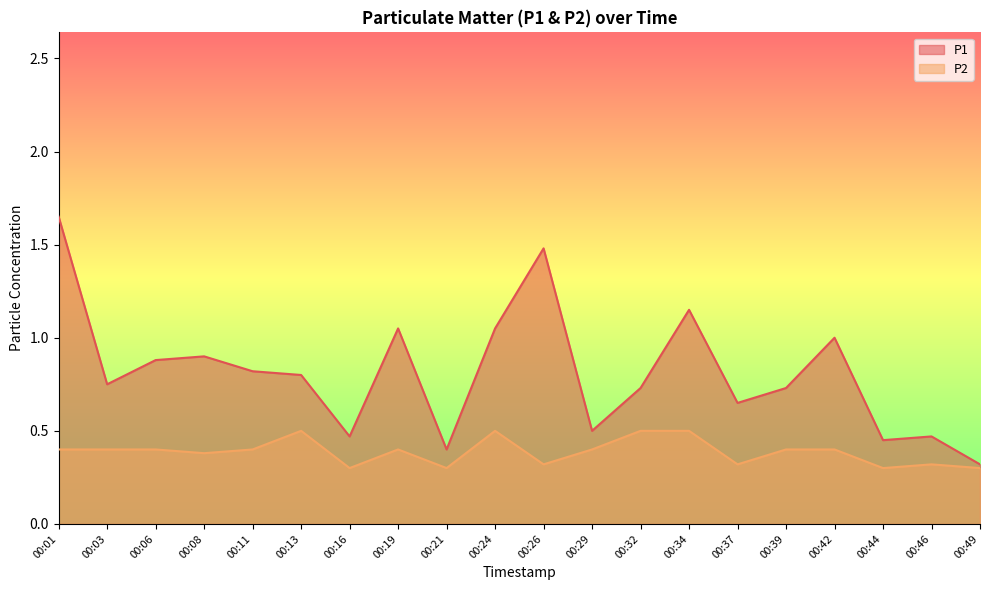

Which series changed the most between 00:37 and 00:42?

P1